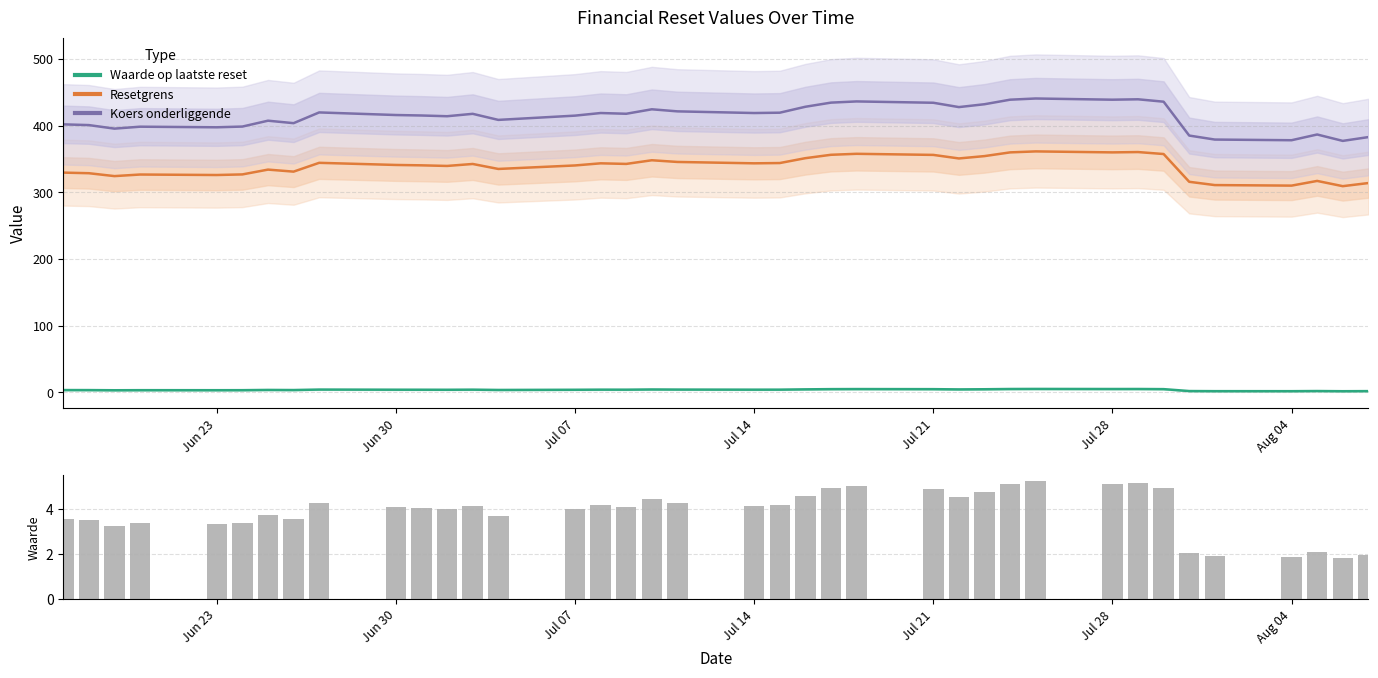

Reading left to right, transcribe all the data shown in this chart.

Waarde op laatste reset: 3.5	3.5	3.3	3.4	3.3	3.4	3.8	3.6	4.3	4.1	4.0	4.0	4.2	3.7	4.0	4.2	4.1	4.4	4.3	4.1	4.2	4.6	4.9	5.0	4.9	4.5	4.8	5.1	5.2	5.1	5.2	4.9	2.1	1.9	1.9	2.1	1.8	2.0
Resetgrens: 329.7	328.8	324.5	326.9	326.1	327.0	334.2	331.2	344.4	341.2	340.6	339.7	342.7	335.2	340.5	343.7	342.8	348.3	345.7	343.7	344.1	351.4	356.5	357.9	356.3	351.0	354.5	360.1	361.5	360.1	360.6	357.6	315.9	311.0	310.2	317.3	309.4	314.1
Koers onderliggende: 402.1	401.0	395.7	398.6	397.7	398.8	407.6	403.9	420.0	416.1	415.4	414.3	417.9	408.8	415.2	419.1	418.0	424.7	421.6	419.1	419.6	428.5	434.7	436.5	434.5	428.0	432.3	439.1	440.9	439.1	439.7	436.1	385.3	379.3	378.3	386.9	377.3	383.0